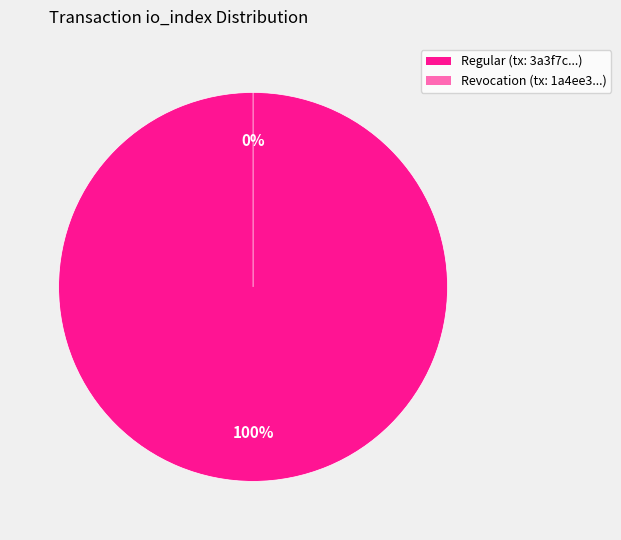

The Revocation (io_index=0) slice represents 1% of the pie. True or false?

False